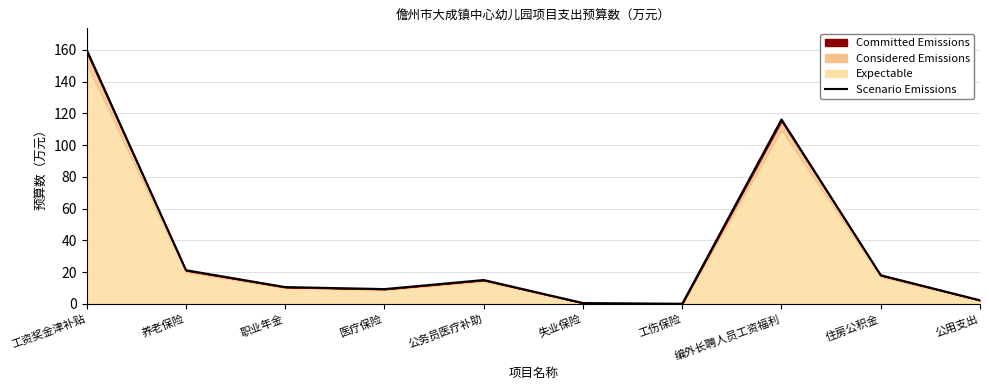

What is the label of the 1st point from the right?

公用支出